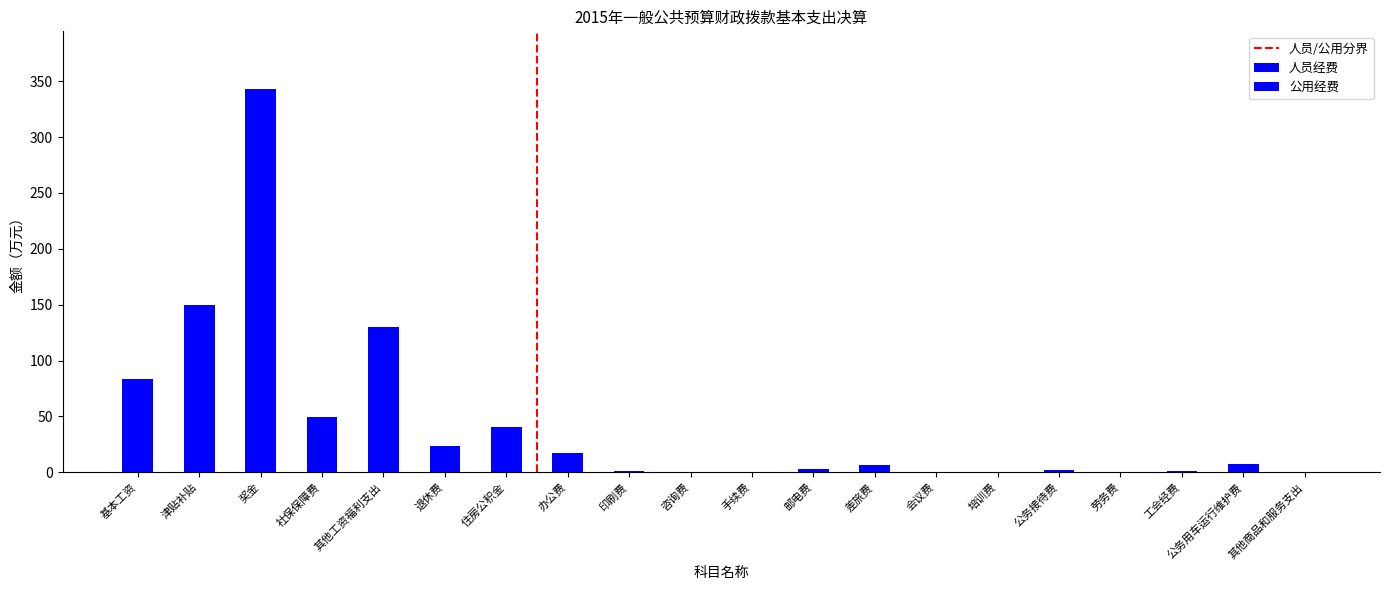

Are the bars horizontal?

No